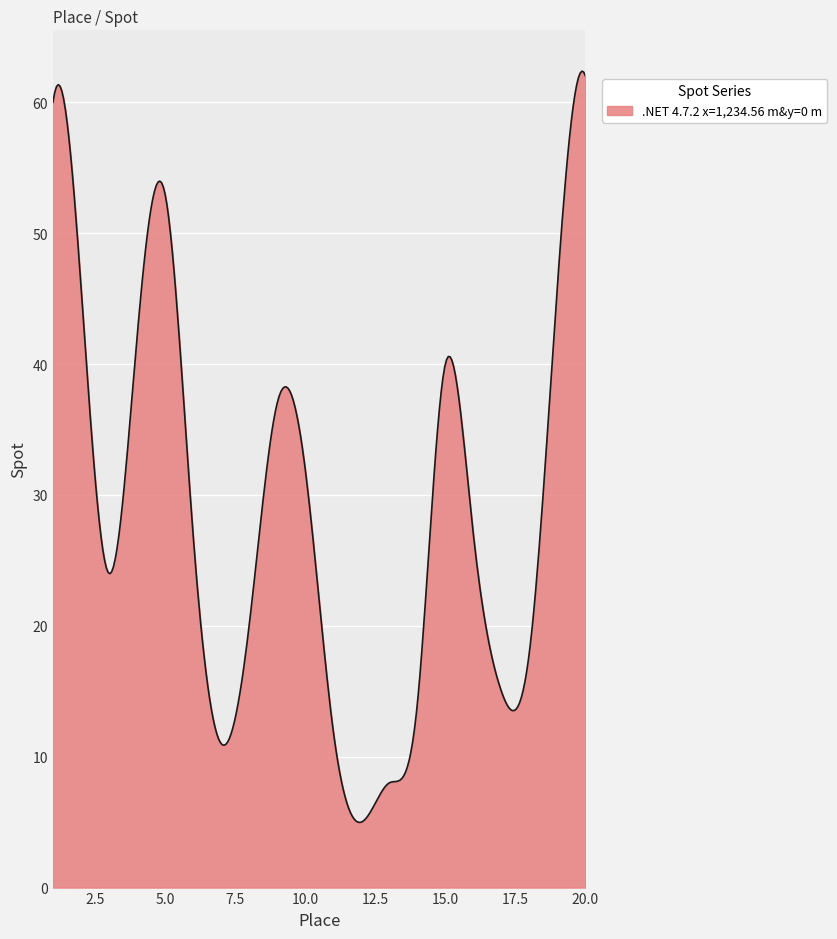

What is the difference between the maximum and minimum values?

57.4